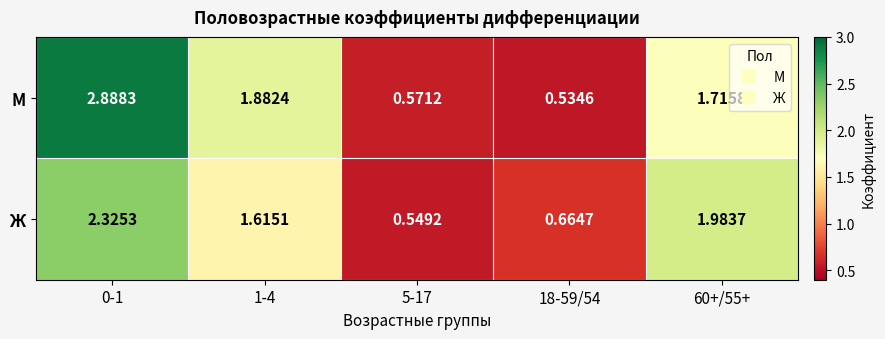

At how many categories does at least one series exceed 0?

5